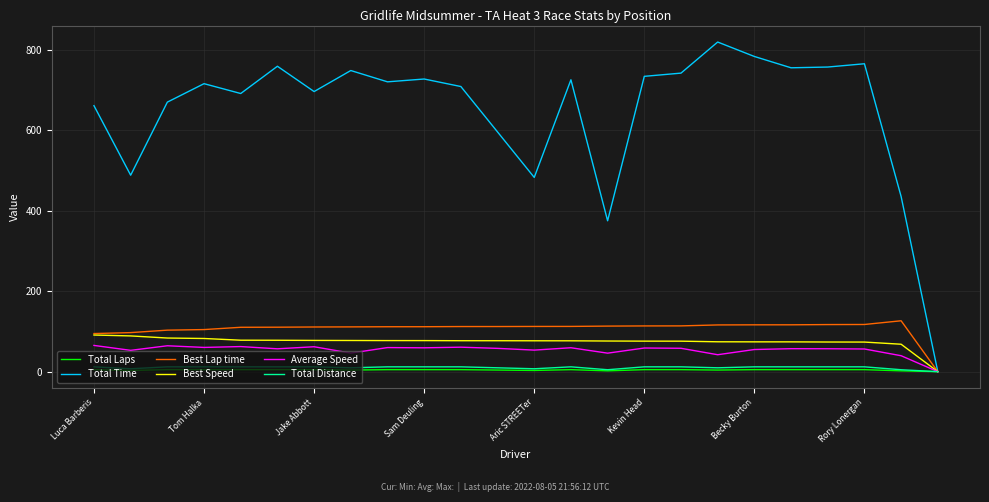

What is the average value of the Total Distance series?

10.2